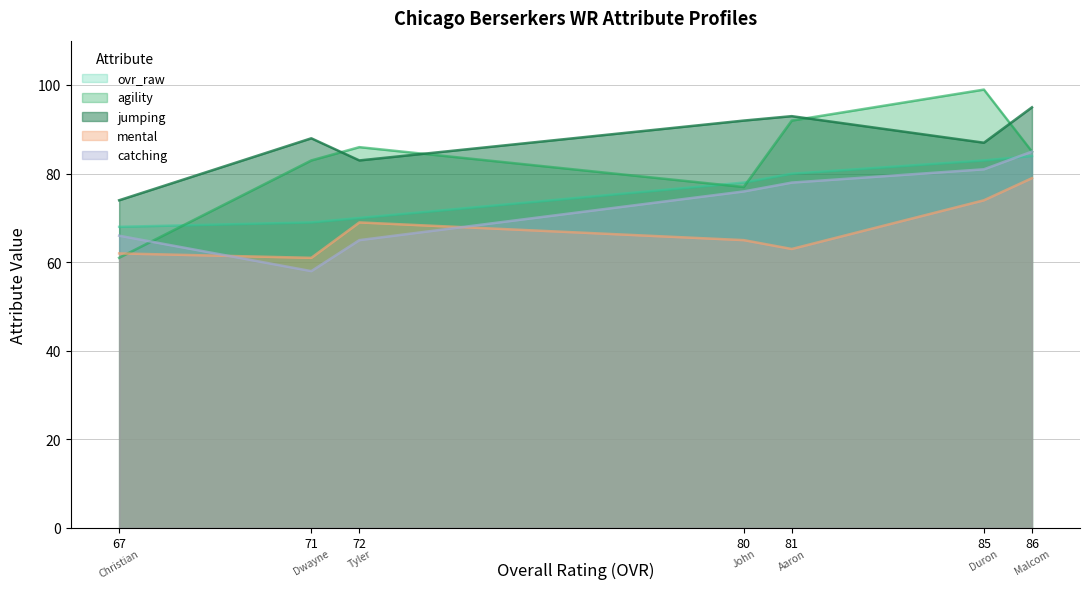

List the series in order of their overall mean, lowest first.

mental, catching, ovr_raw, agility, jumping